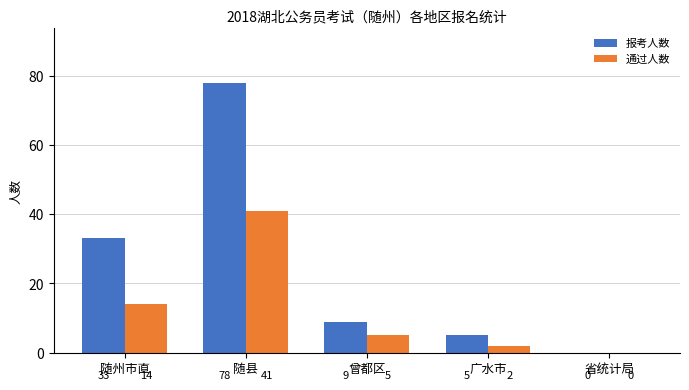

Is it true that 通过人数 equals 2 at 广水市?

True